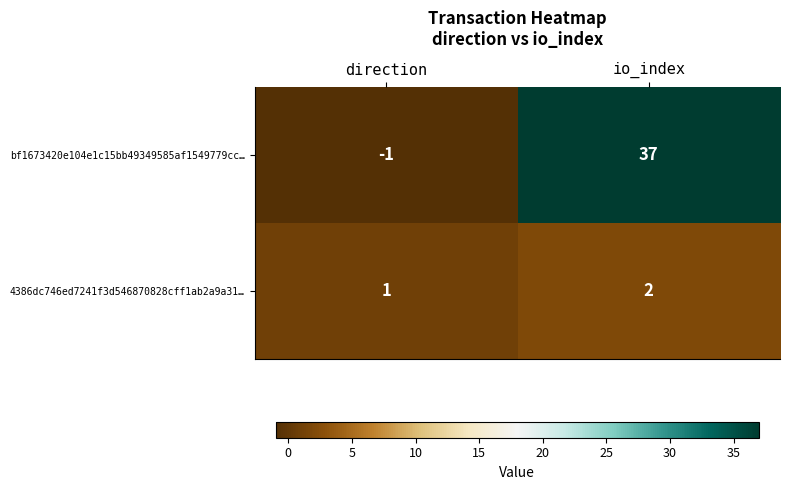

What is the minimum value shown in the chart?

-1